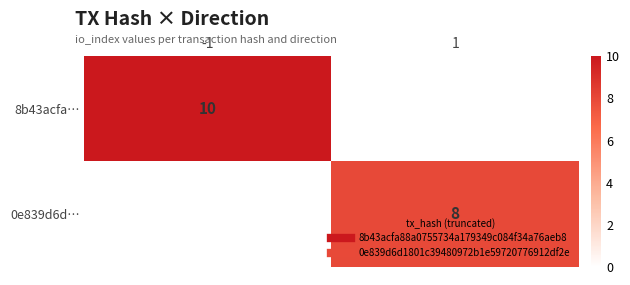

The 8b43acfa… series shows 18 at -1. True or false?

False